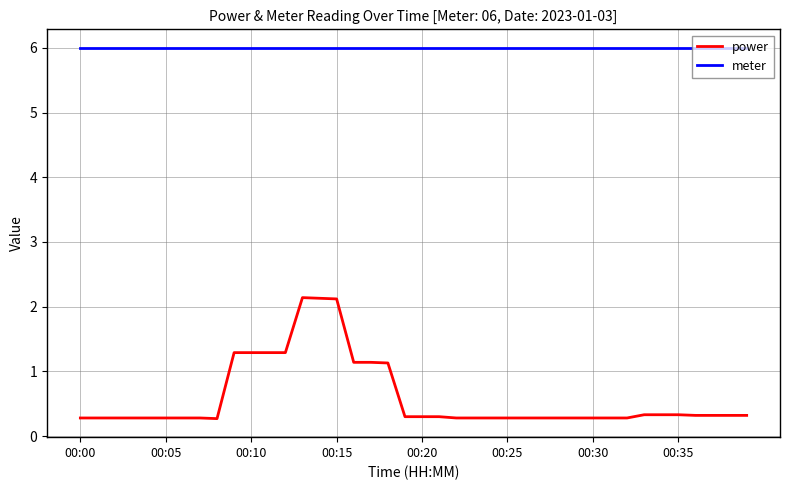

What is the minimum value shown in the chart?

0.3